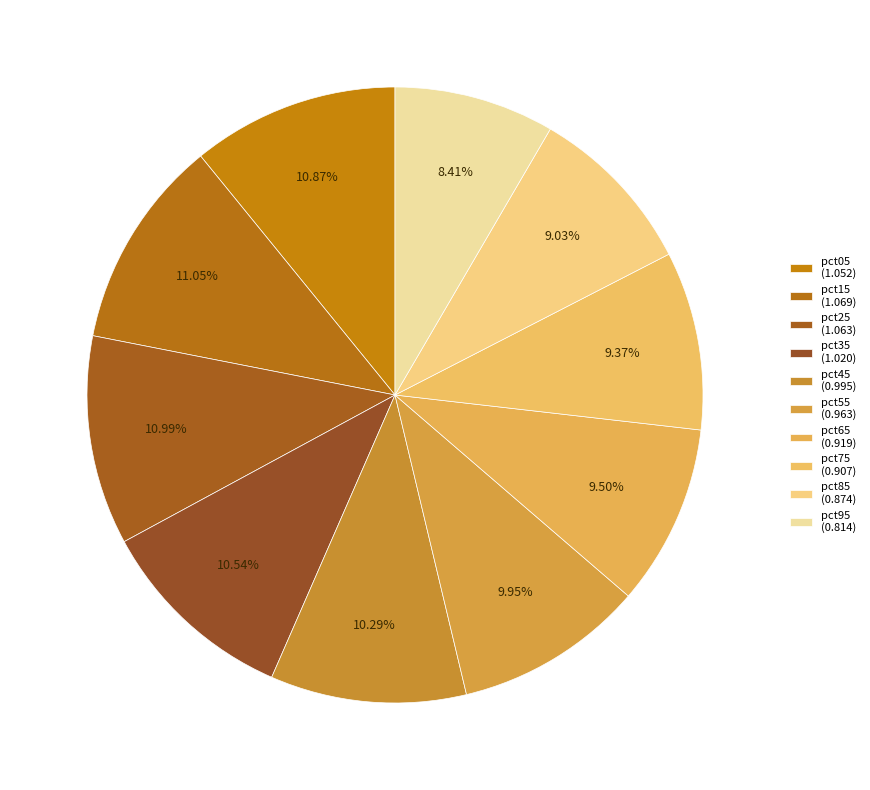

Count the number of slices in the pie.

10